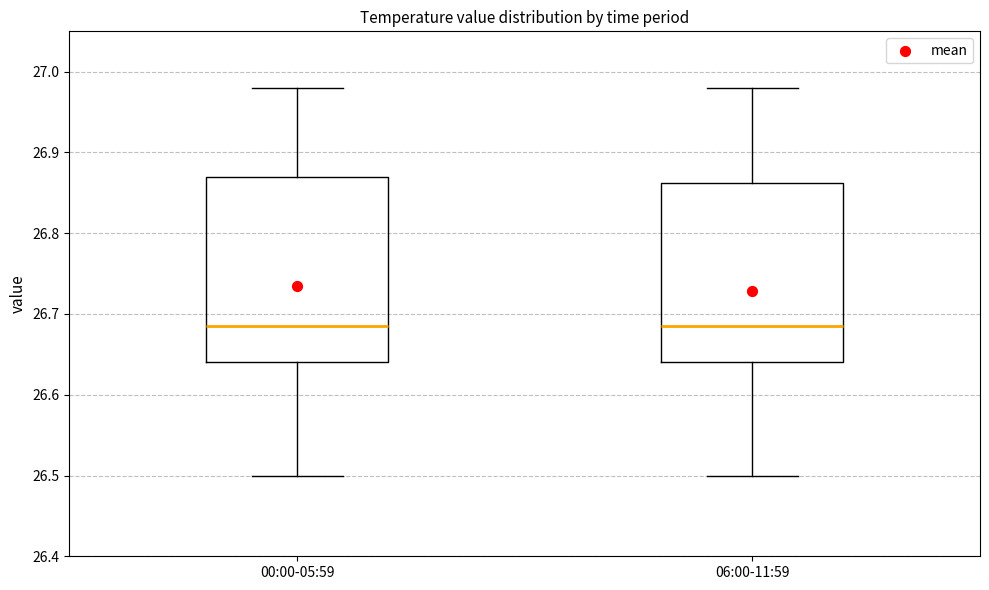

Where does the upper whisker of the box for 00:00-05:59 end on the y-axis? The values are not printed on the chart, so give them approximately, as read against the axis.

26.98